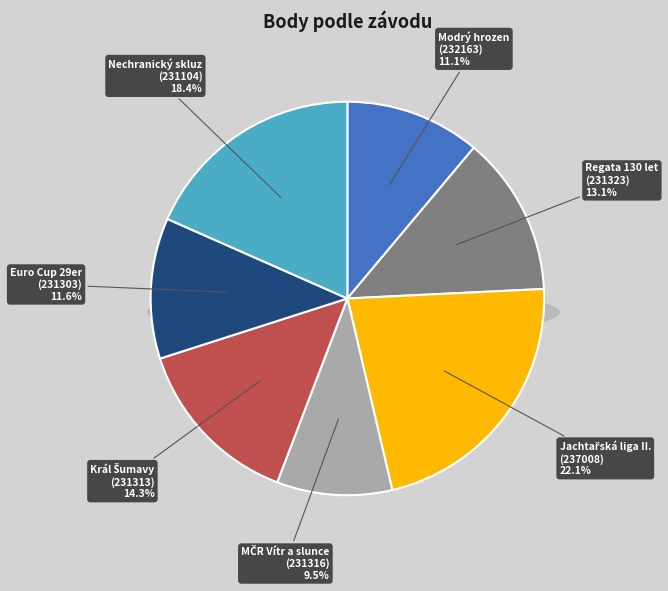

Is Euro Cup 29er
(231303) the majority of the pie?

No